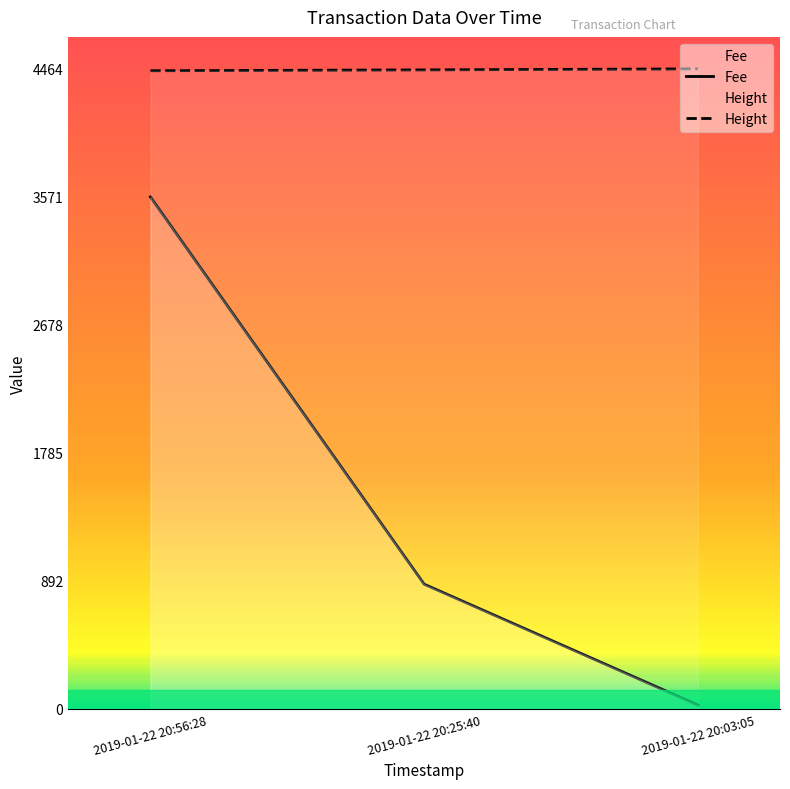

What is the label of the 2nd point from the left?

2019-01-22 20:25:40